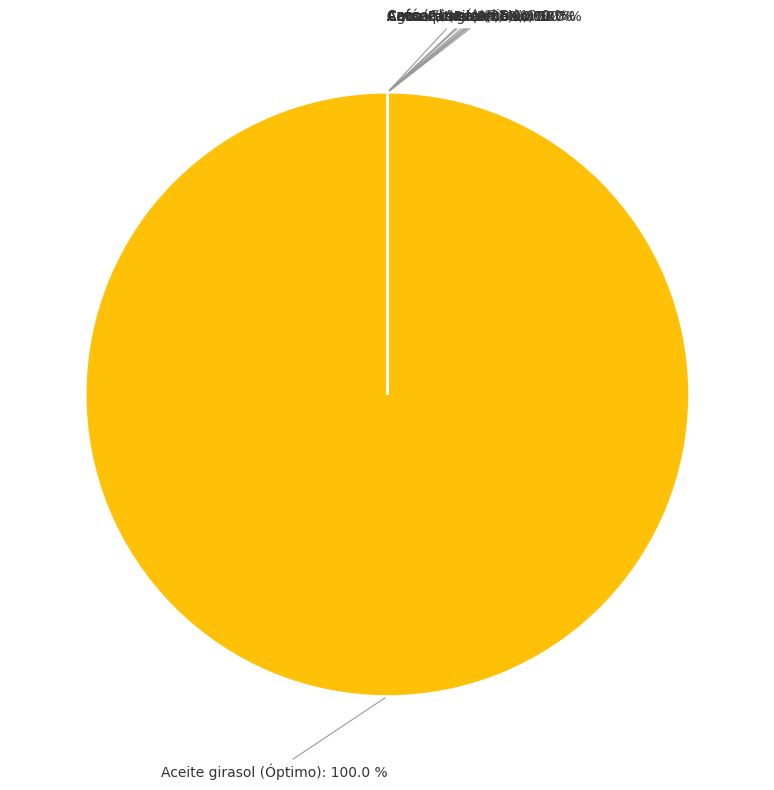

Is Canasta 1 the majority of the pie?

Yes